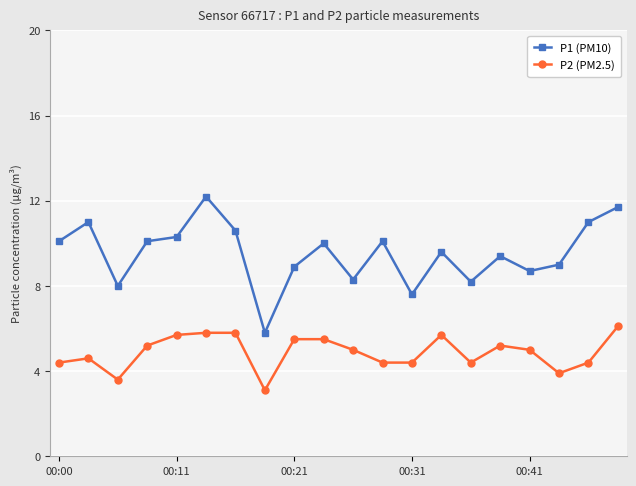

Reading left to right, list all the values displayed in this chart.

P1 (PM10): 10.1	11.0	8.0	10.1	10.3	12.2	10.6	5.8	8.9	10.0	8.3	10.1	7.6	9.6	8.2	9.4	8.7	9.0	11.0	11.7
P2 (PM2.5): 4.4	4.6	3.6	5.2	5.7	5.8	5.8	3.1	5.5	5.5	5.0	4.4	4.4	5.7	4.4	5.2	5.0	3.9	4.4	6.1